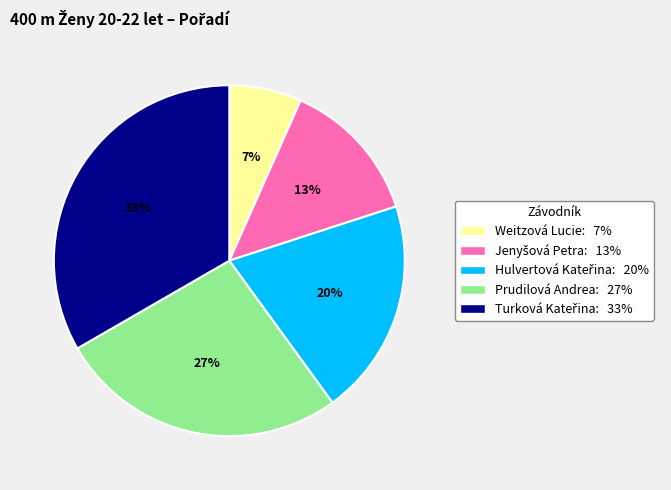

Which slice is the smallest?

Weitzová Lucie